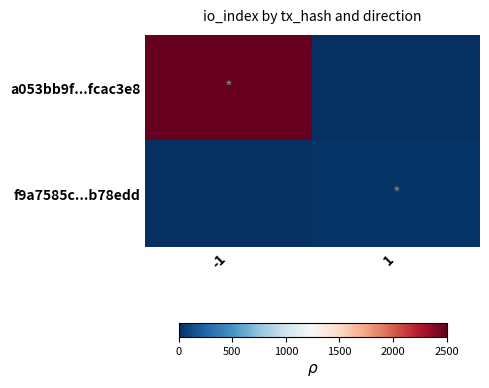

Reading left to right, extract all data points from this chart.

a053bb9f...fcac3e8: -1=2500	1=0
f9a7585c...b78edd: -1=0	1=21